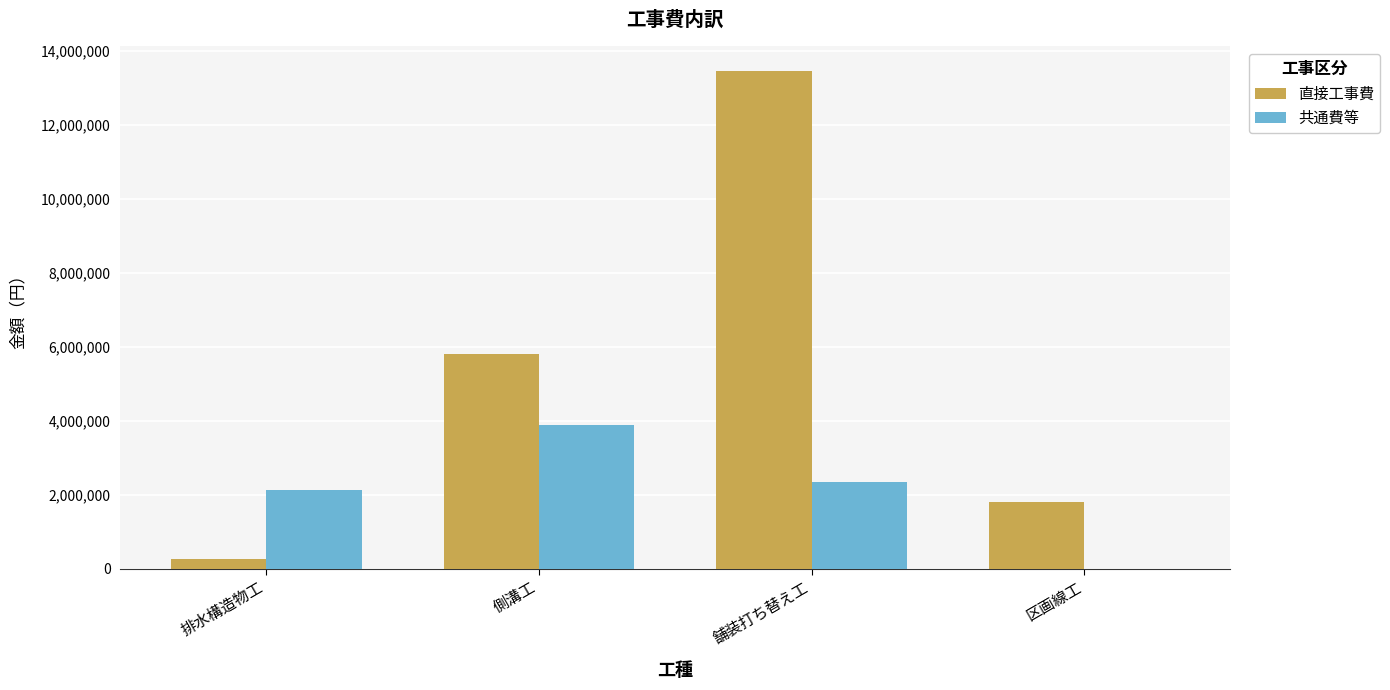

What is the approximate value of 直接工事費 at 側溝工?

5800000